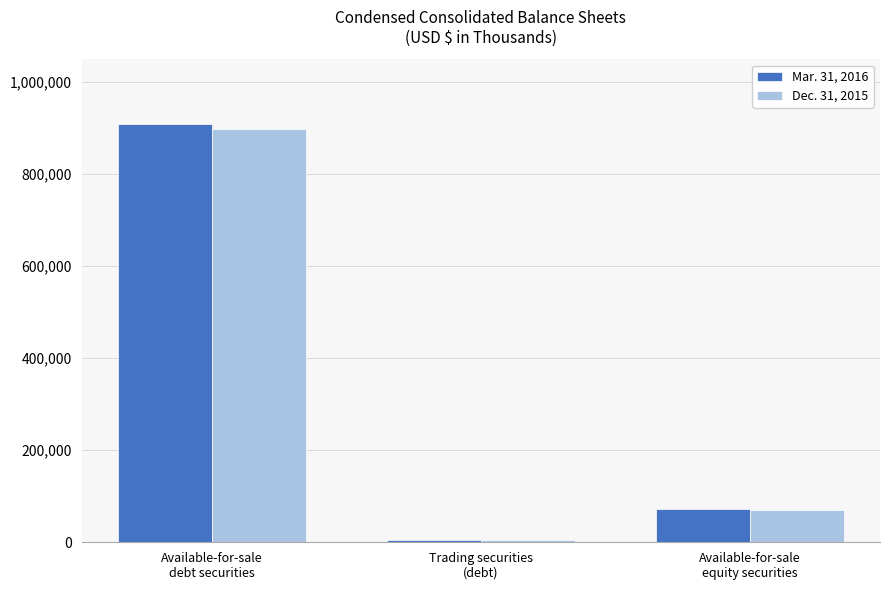

What position from the left is Available-for-sale
equity securities?

3